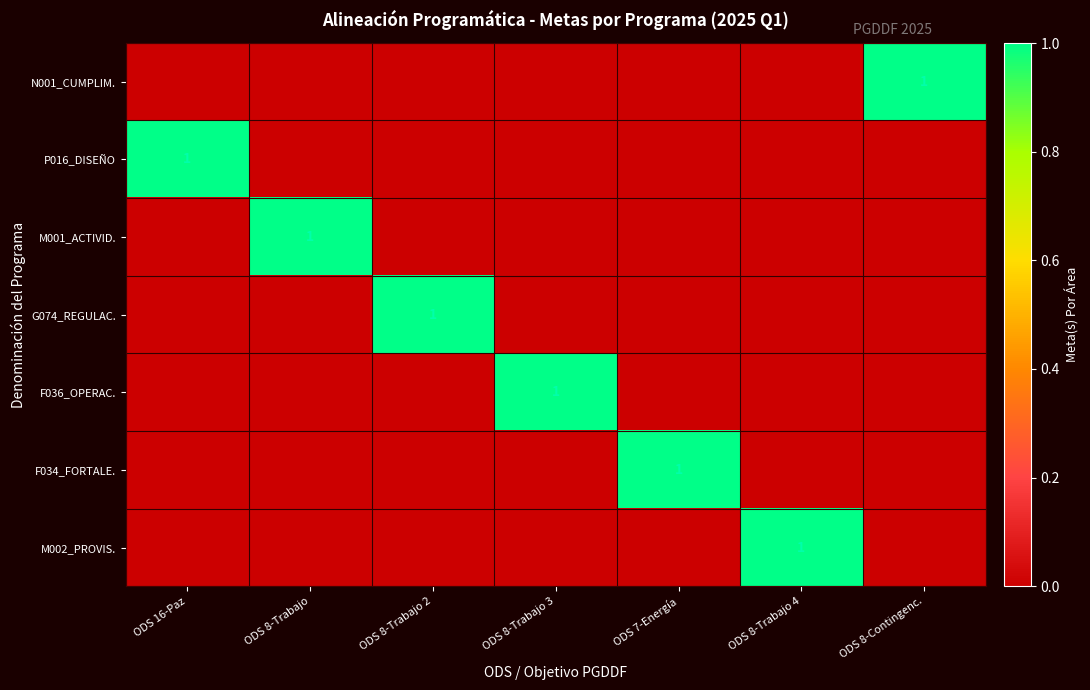

The P016_DISEÑO series shows 1 at ODS 16-Paz. True or false?

True